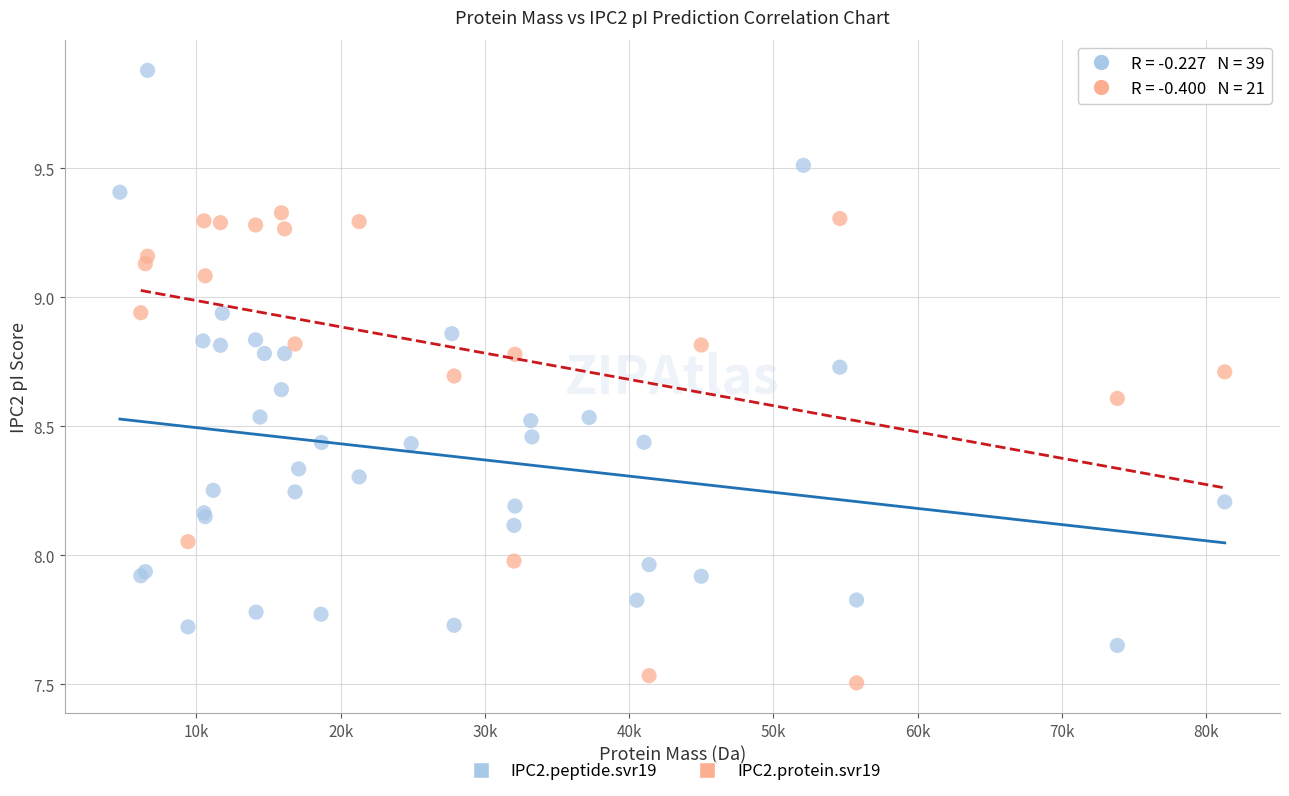

Which series contains the highest Y value?

IPC2.peptide.svr19